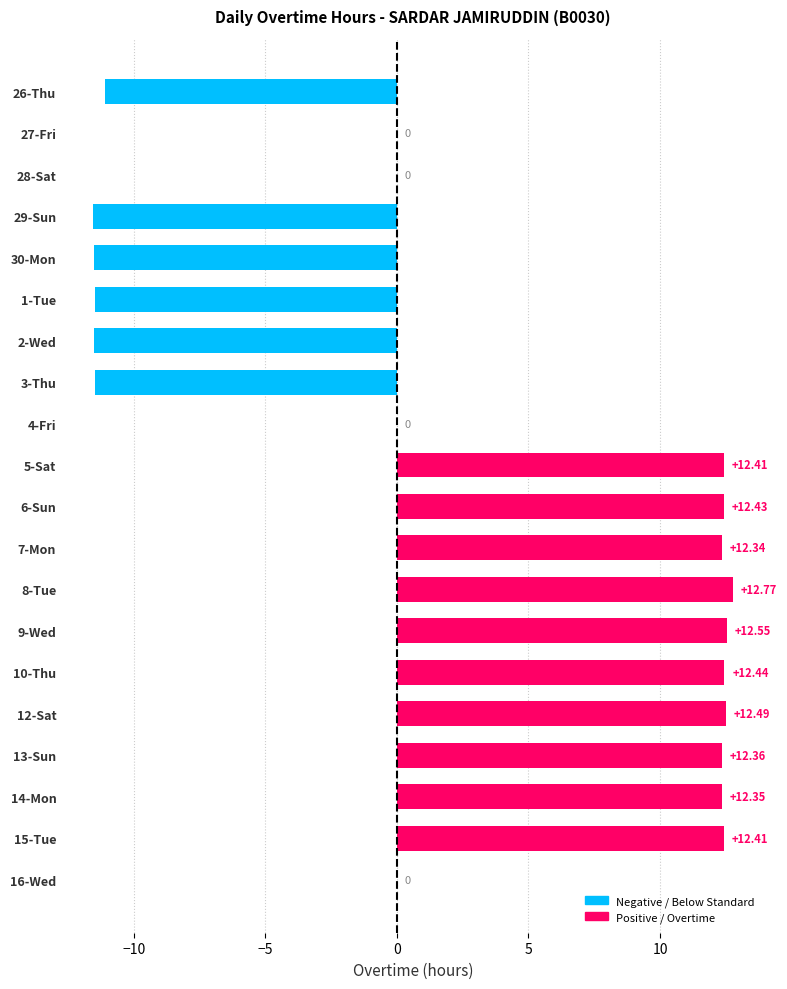

What is the change in value from 28-Sat to 15-Tue?

+12.4